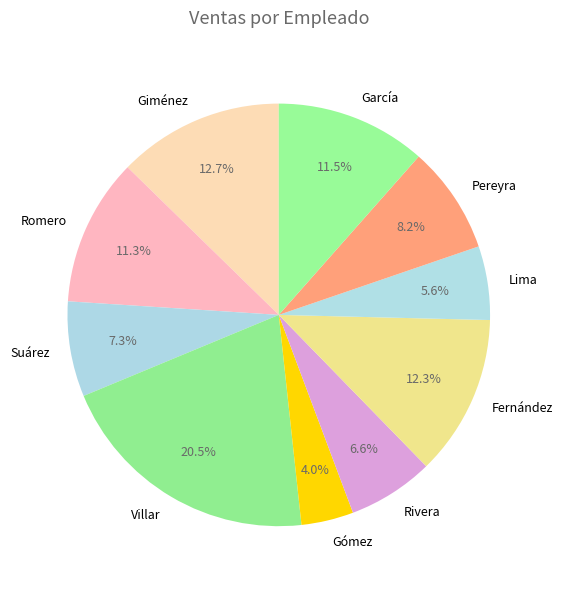

How many slices are in this pie chart?

10